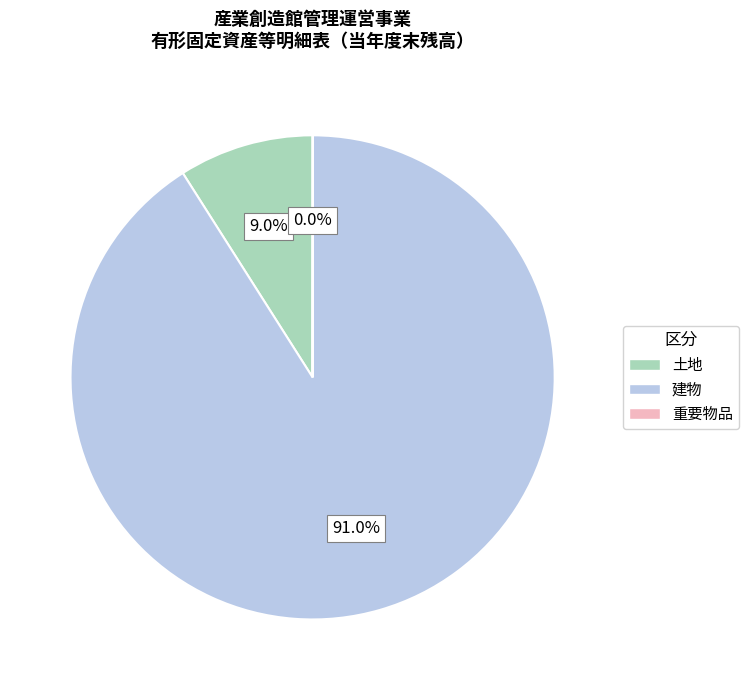

What is the largest slice in the pie chart?

建物